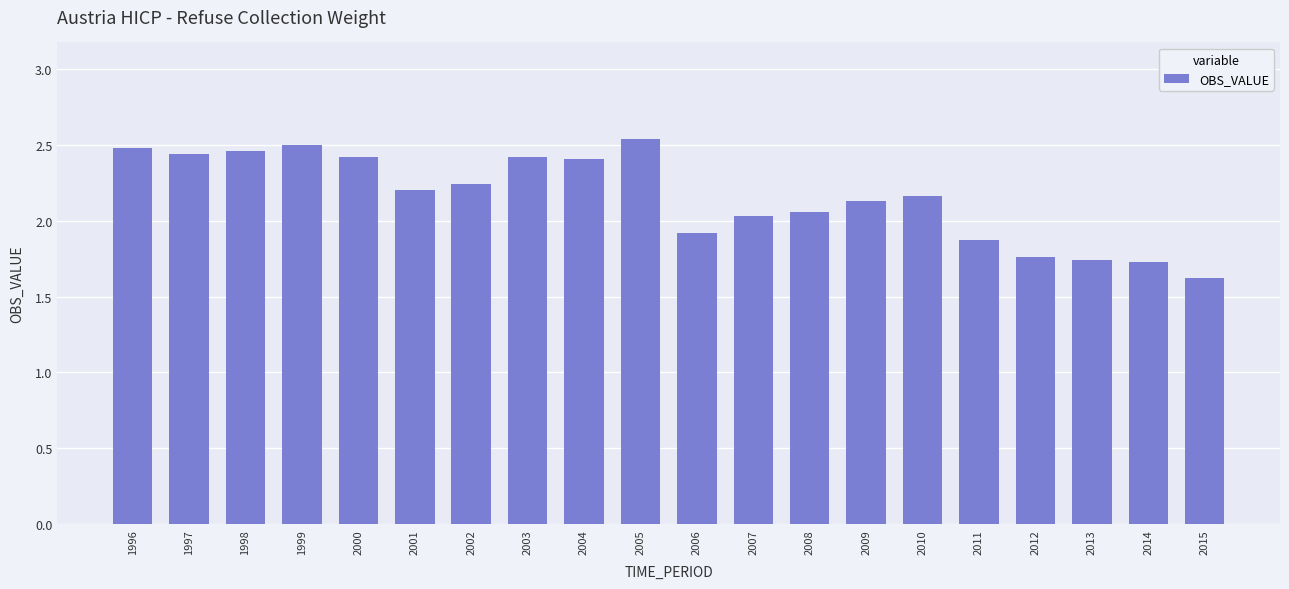

Which has a higher value, 2014 or 2004?

2004